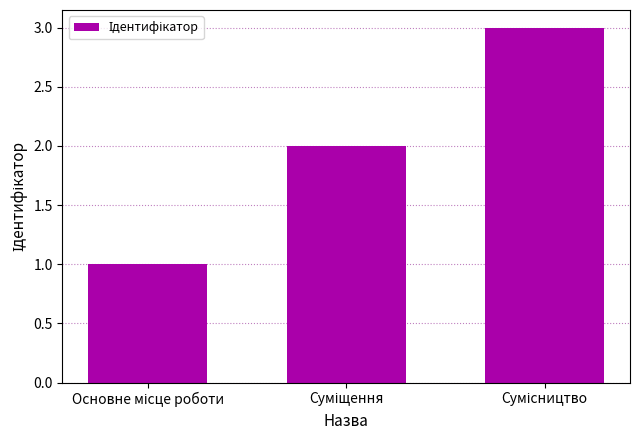

What is the sum of all values?

6